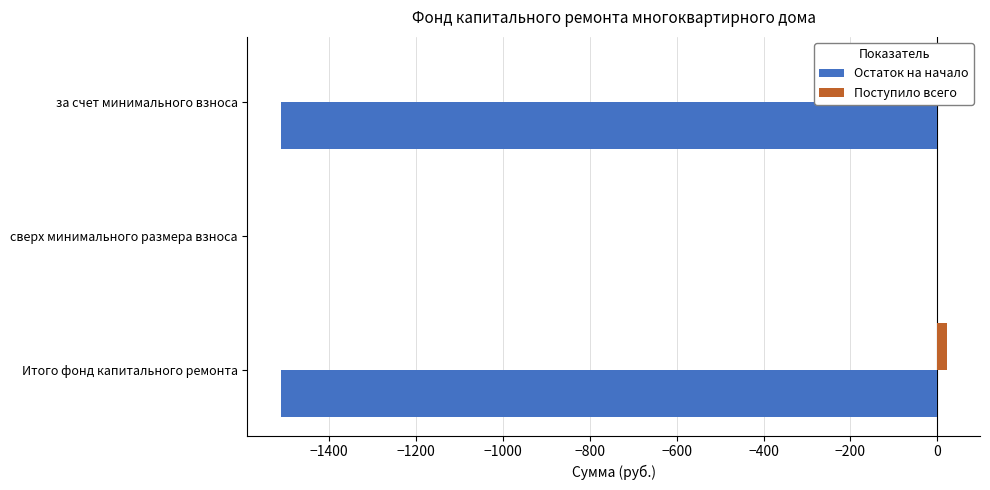

Reading left to right, what are all the values shown in this chart?

Остаток на начало: −1600=-1511.5	−1400=0.0	−1200=-1511.5
Поступило всего: −1600=21.6	−1400=0.0	−1200=21.6